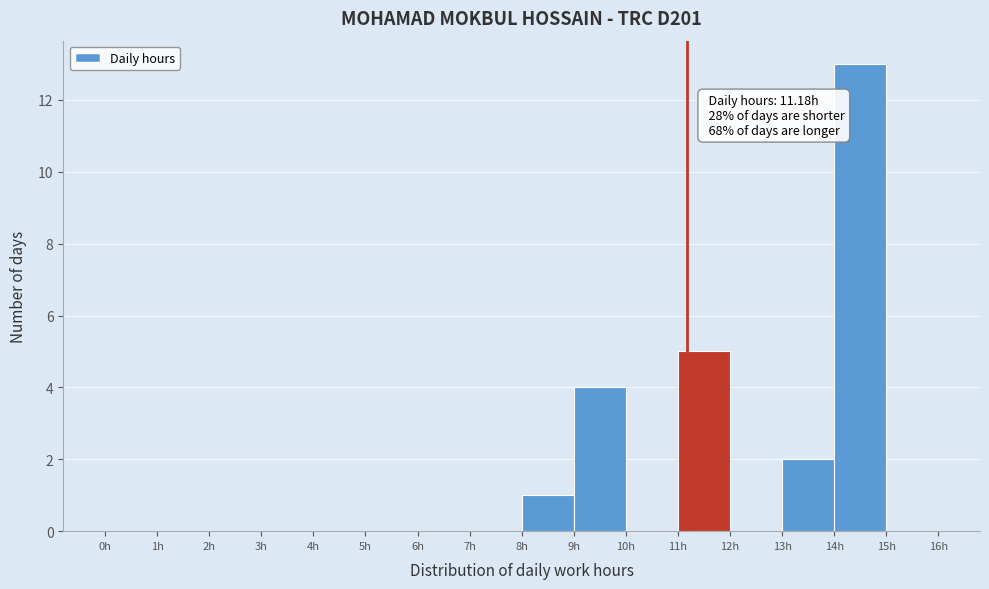

Over which range of the x-axis is the bar tallest?

14 to 15